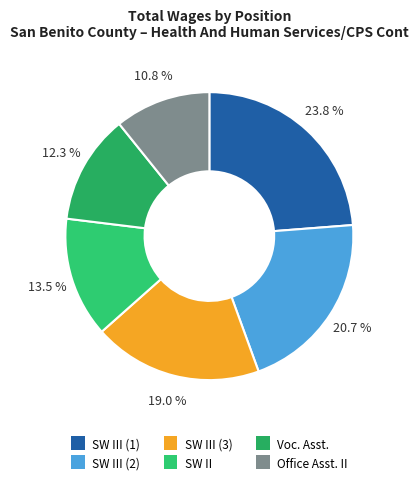

Which slice is the smallest?

Office Asst. II